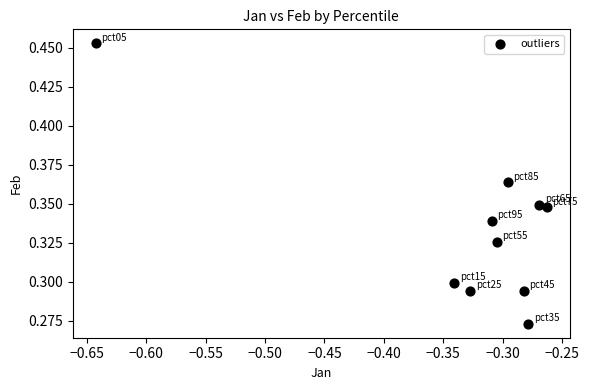

What is the average X value?

-0.3